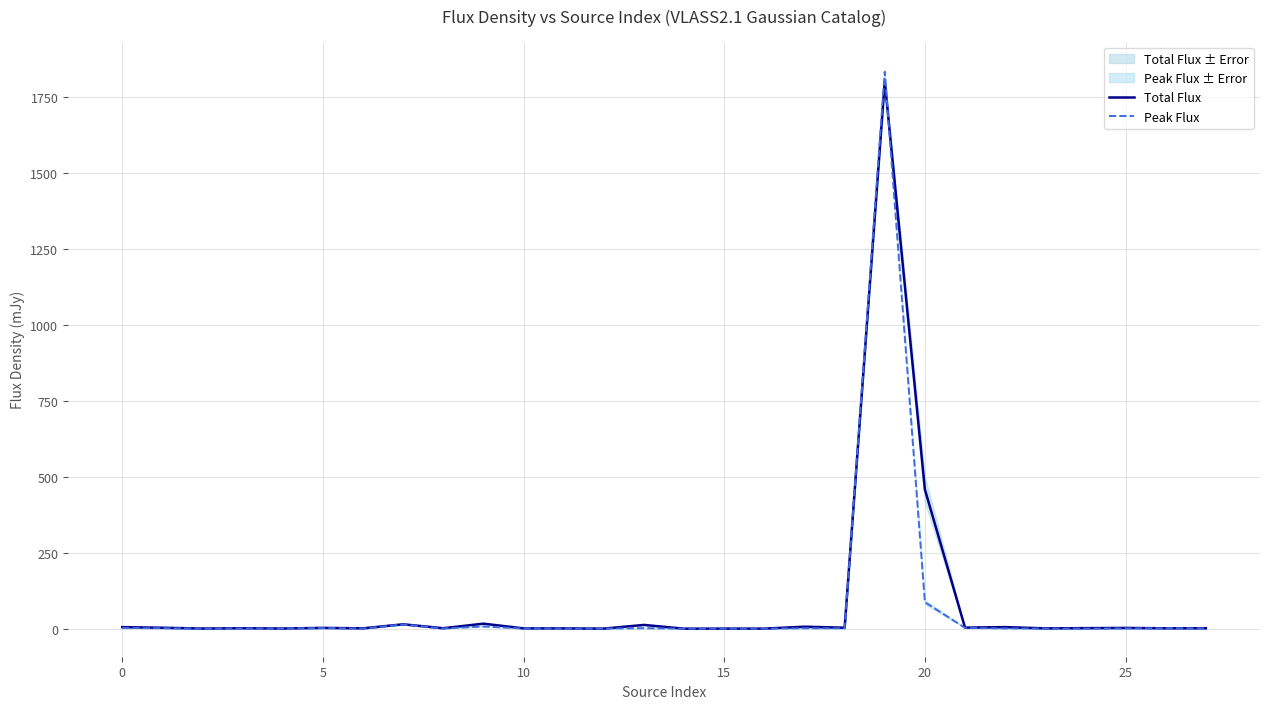

What is the approximate value of Peak Flux at 26?

2.2